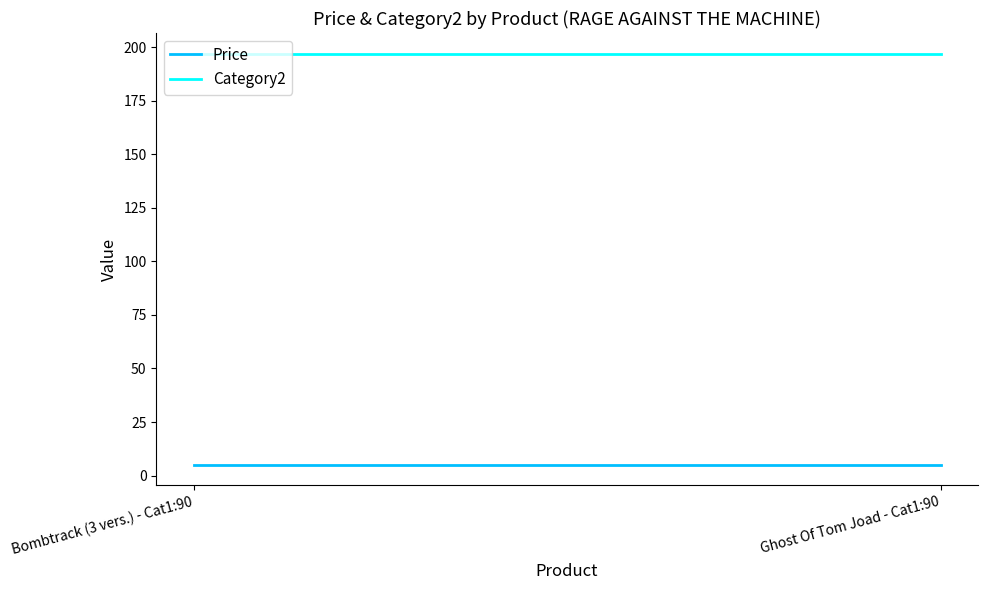

What is the label of the 2nd point from the right?

Bombtrack (3 vers.) - Cat1:90